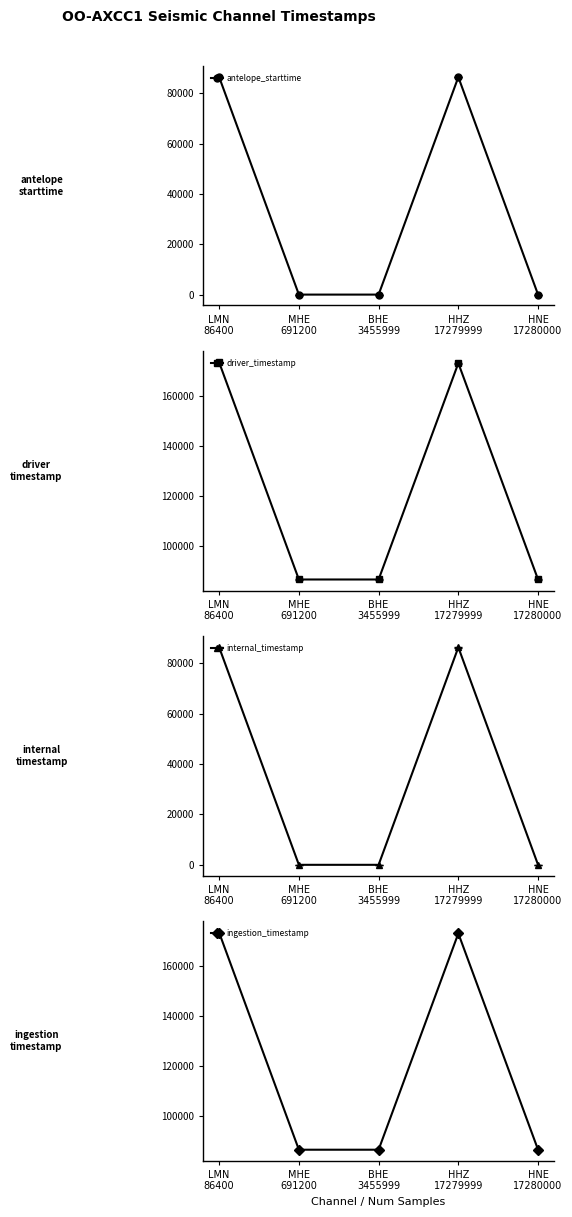

Reading left to right, list all the values displayed in this chart.

antelope_starttime: LMN
86400=86400.0	MHE
691200=0.0	BHE
3455999=0.0	HHZ
17279999=86400.0	HNE
17280000=0.0
driver_timestamp: LMN
86400=173373.1	MHE
691200=86675.6	BHE
3455999=86675.4	HHZ
17279999=173075.0	HNE
17280000=86675.4
internal_timestamp: LMN
86400=86400.0	MHE
691200=0.0	BHE
3455999=0.0	HHZ
17279999=86400.0	HNE
17280000=0.0
ingestion_timestamp: LMN
86400=173352.0	MHE
691200=86654.0	BHE
3455999=86654.0	HHZ
17279999=173051.7	HNE
17280000=86654.0